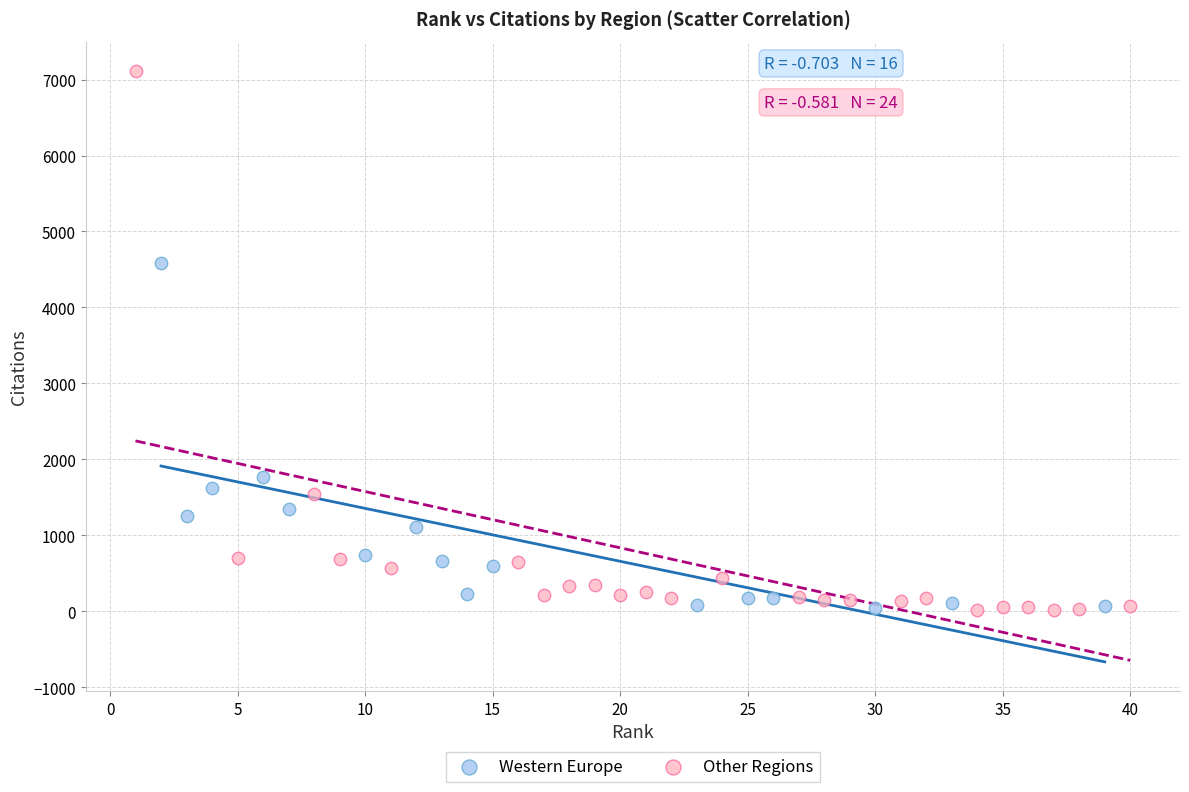

Which series reaches the maximum Y coordinate?

Other Regions